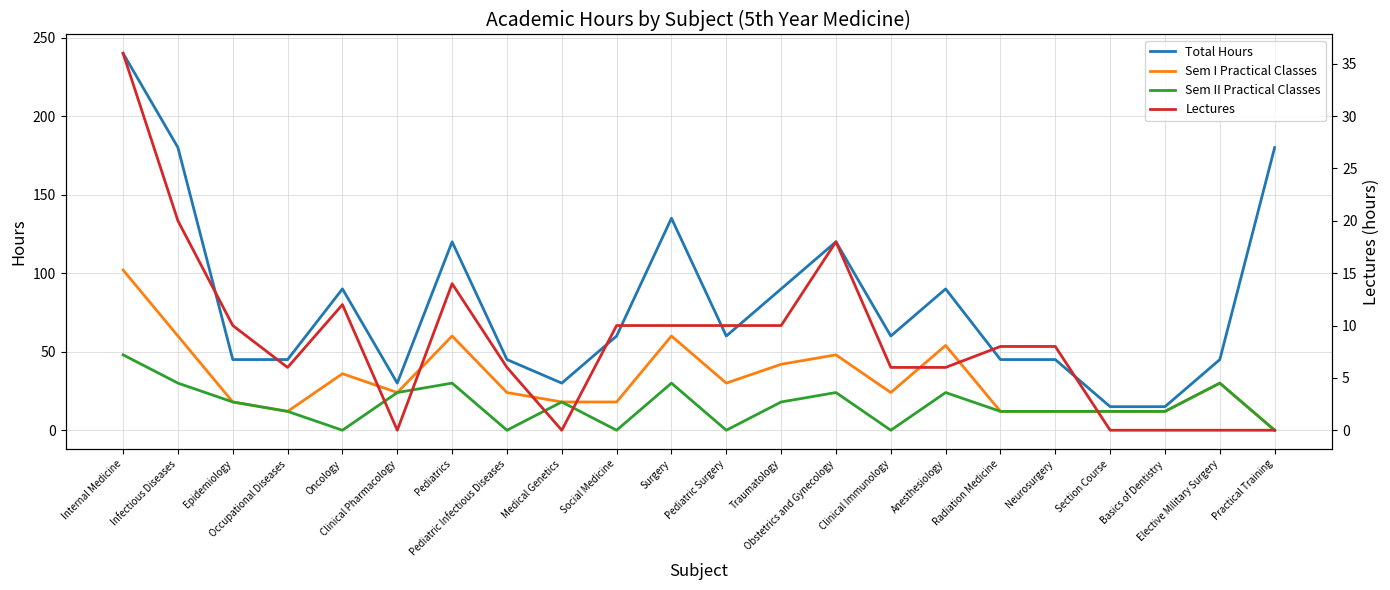

What is the sum of the Sem I Practical Classes values at Occupational Diseases and Medical Genetics?

30